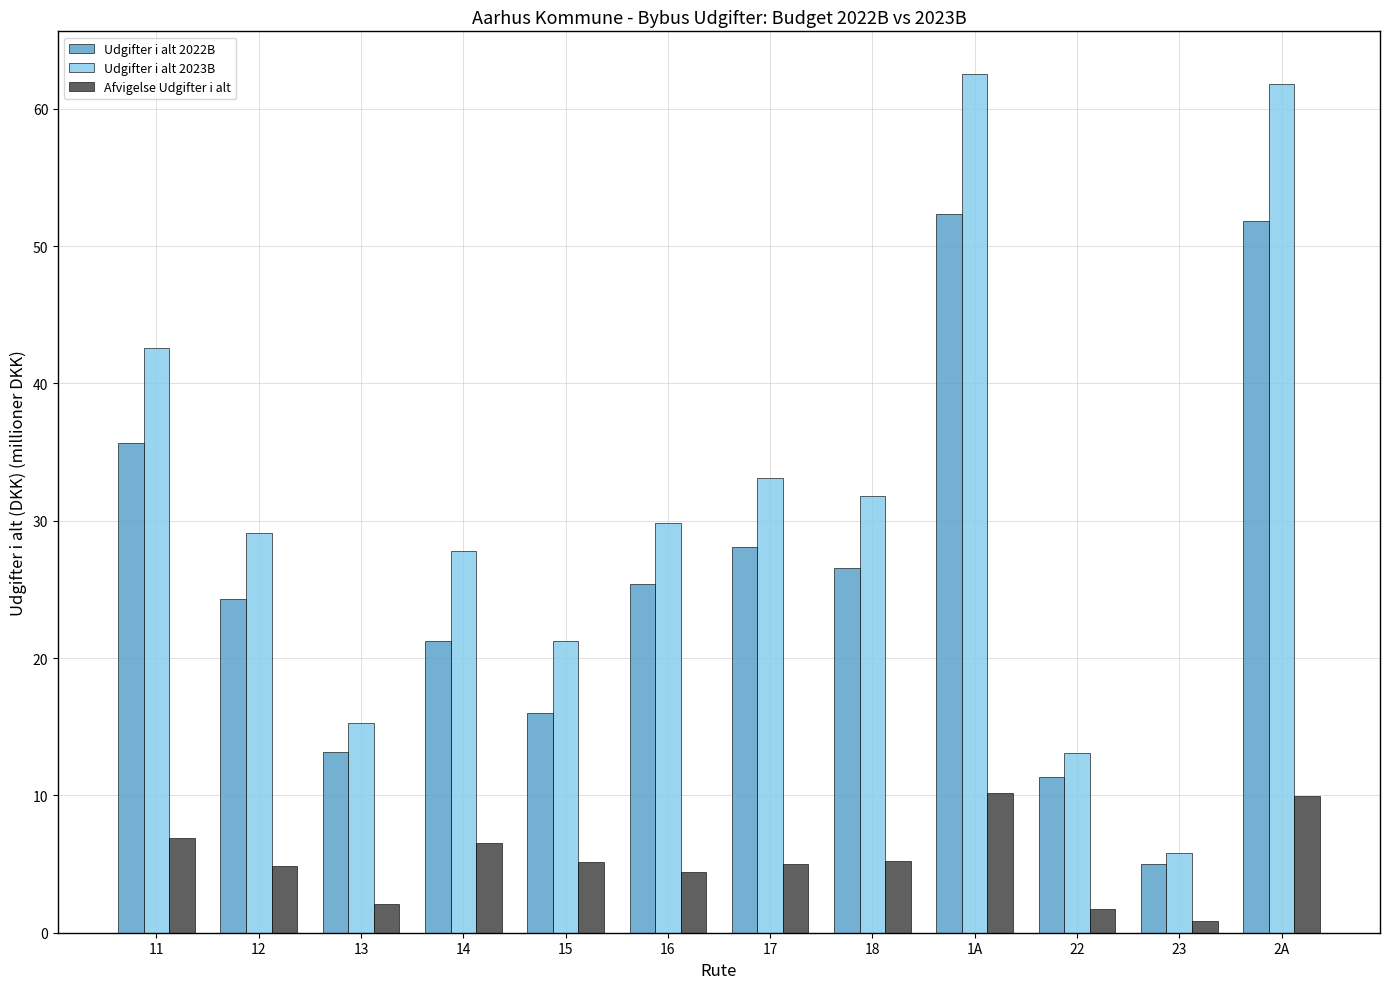

What is the sum of all Udgifter i alt 2023B values?

373.9